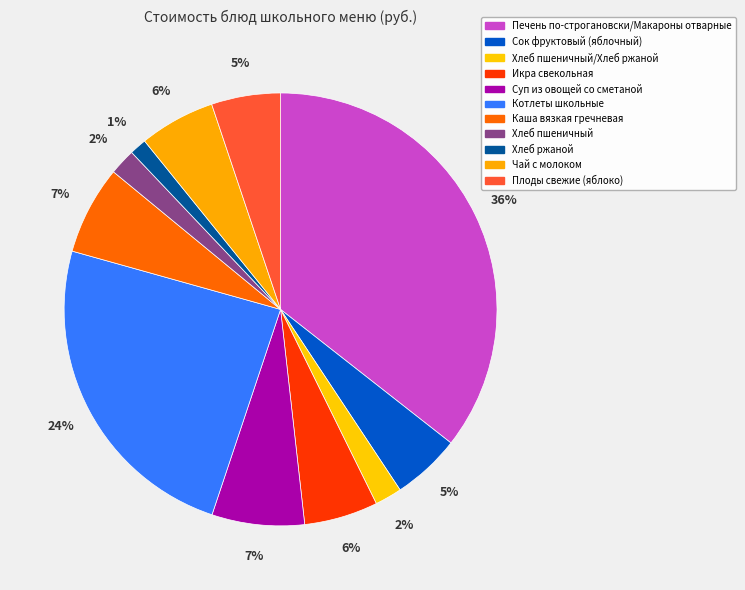

Is the sum of Хлеб пшеничный and Печень по-строгановски/Макароны отварные greater than half?

No